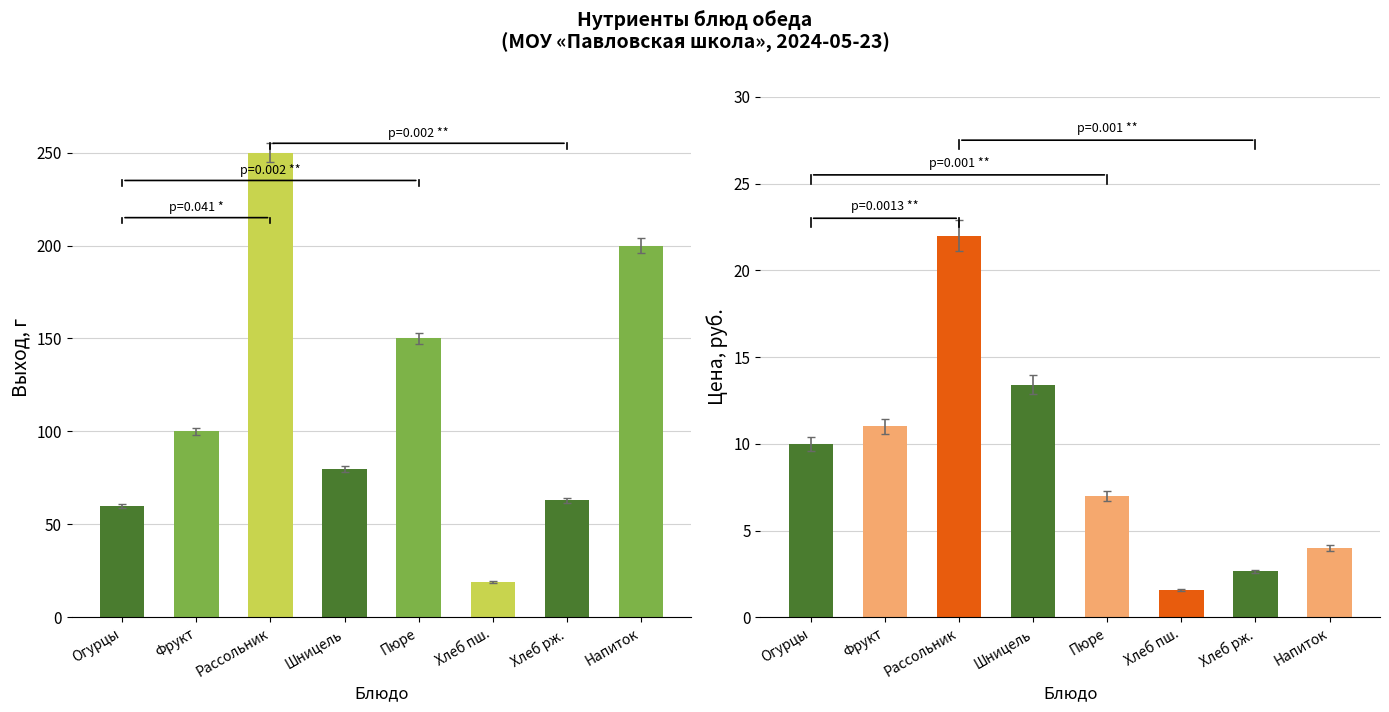

Which series has the largest total across all categories?

Выход, г